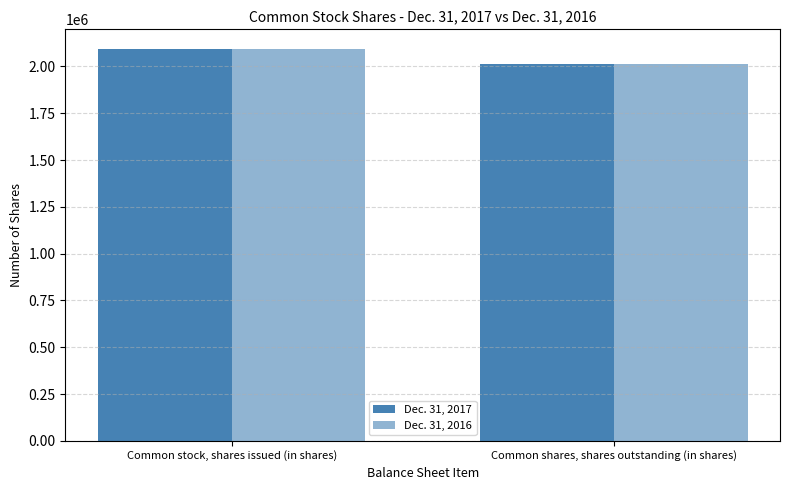

Reading right to left, what are all the values shown in this chart?

Dec. 31, 2017: Common shares, shares outstanding (in shares)=2015589	Common stock, shares issued (in shares)=2093556
Dec. 31, 2016: Common shares, shares outstanding (in shares)=2015589	Common stock, shares issued (in shares)=2093556